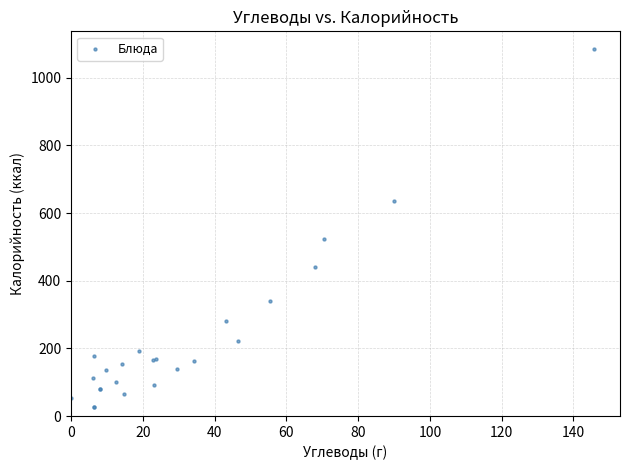

What Y value in the scatter plot is closest to 555?

524.0